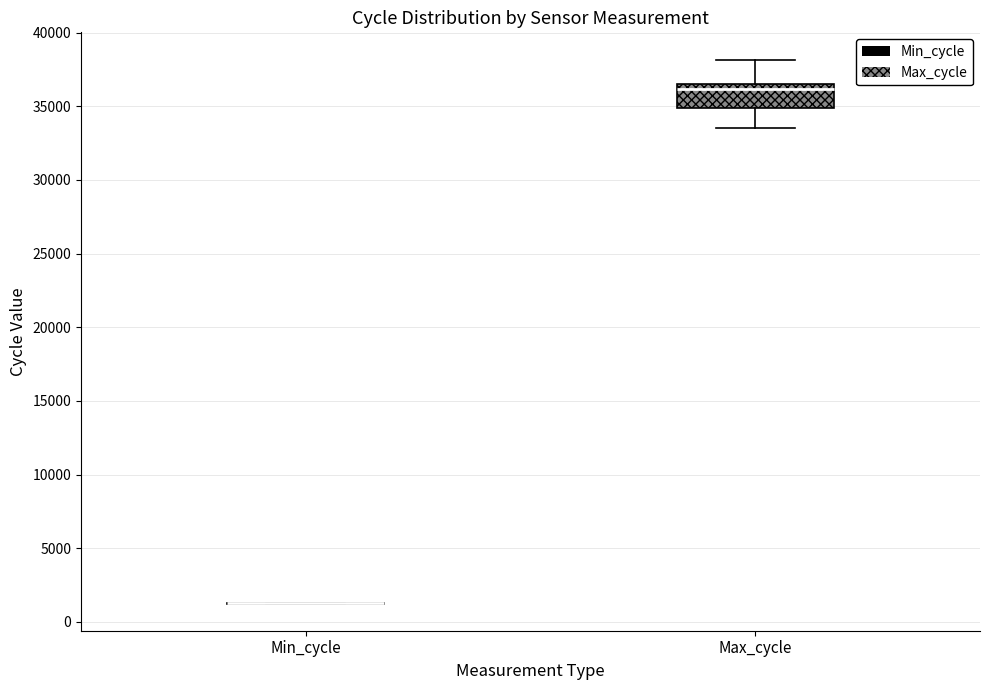

Comparing the boxes themselves (not the whiskers), which one is the tallest?

Max_cycle